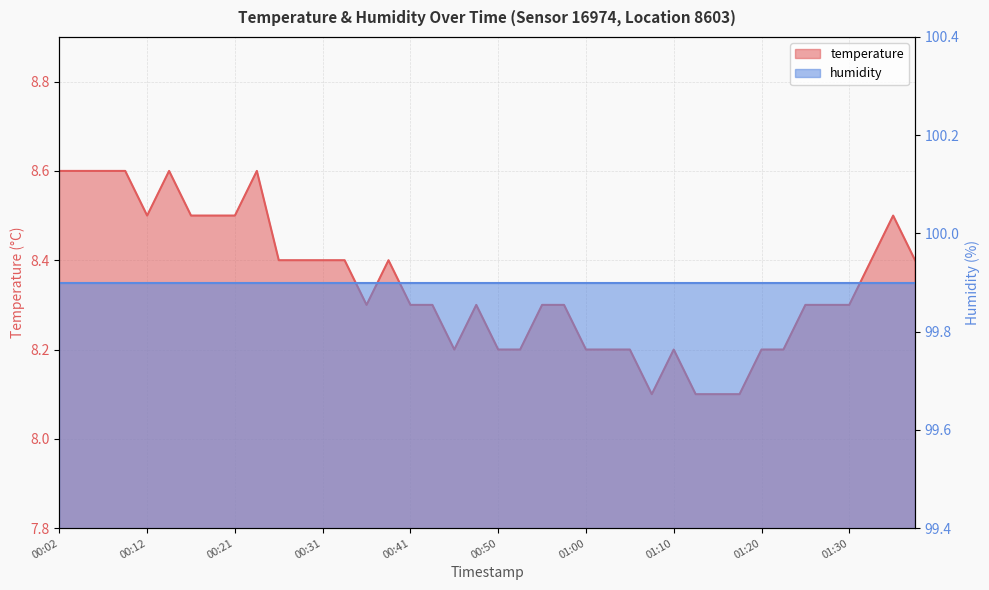

At which category does the chart reach its minimum across all series?

01:08